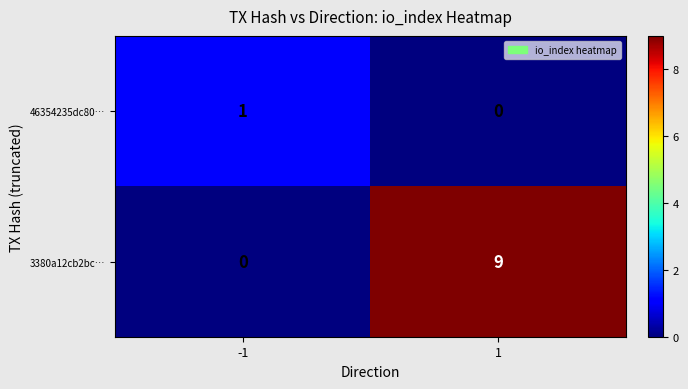

Reading left to right, what are all the values shown in this chart?

46354235dc80…: 1	0
3380a12cb2bc…: 0	9